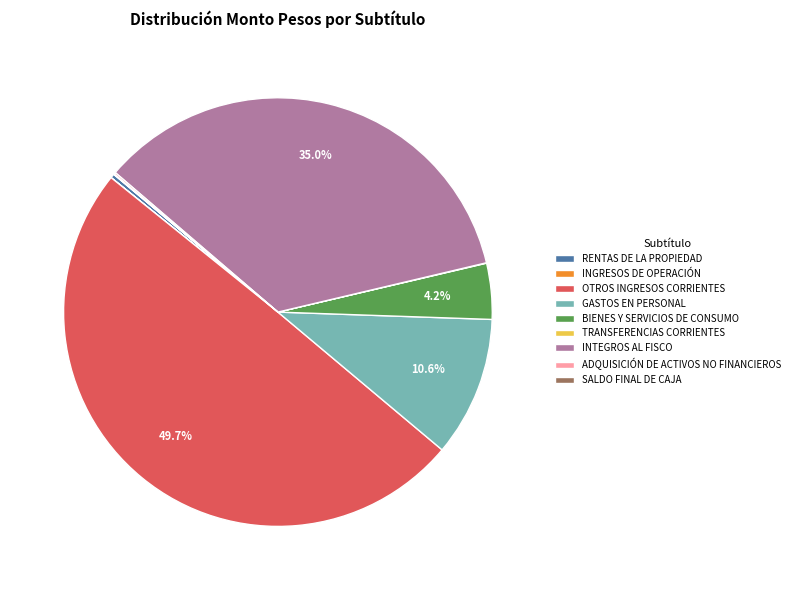

Does INTEGROS AL FISCO account for over 50% of the chart?

No